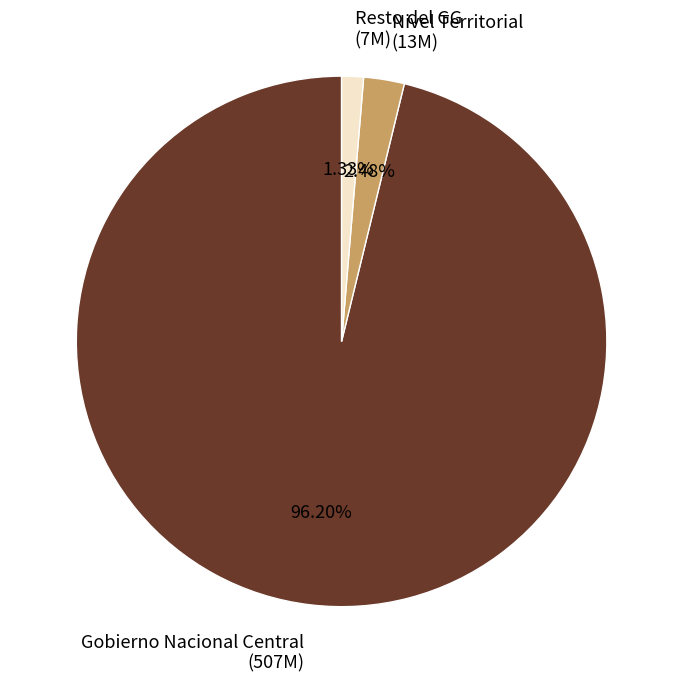

Is there any slice that represents more than half of the pie?

Yes